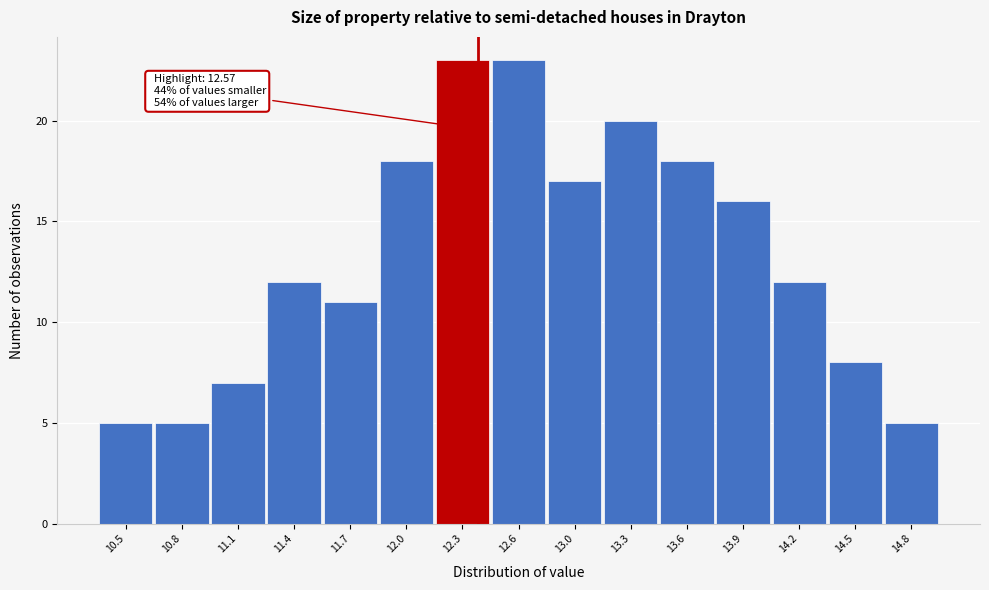

Reading right to left, transcribe all the data shown in this chart.

5	8	12	16	18	20	17	23	23	18	11	12	7	5	5